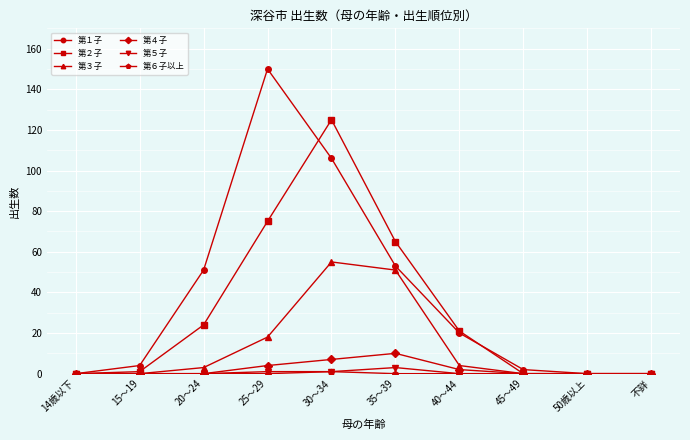

Which category has the highest value in the 第３子 series?

30～34